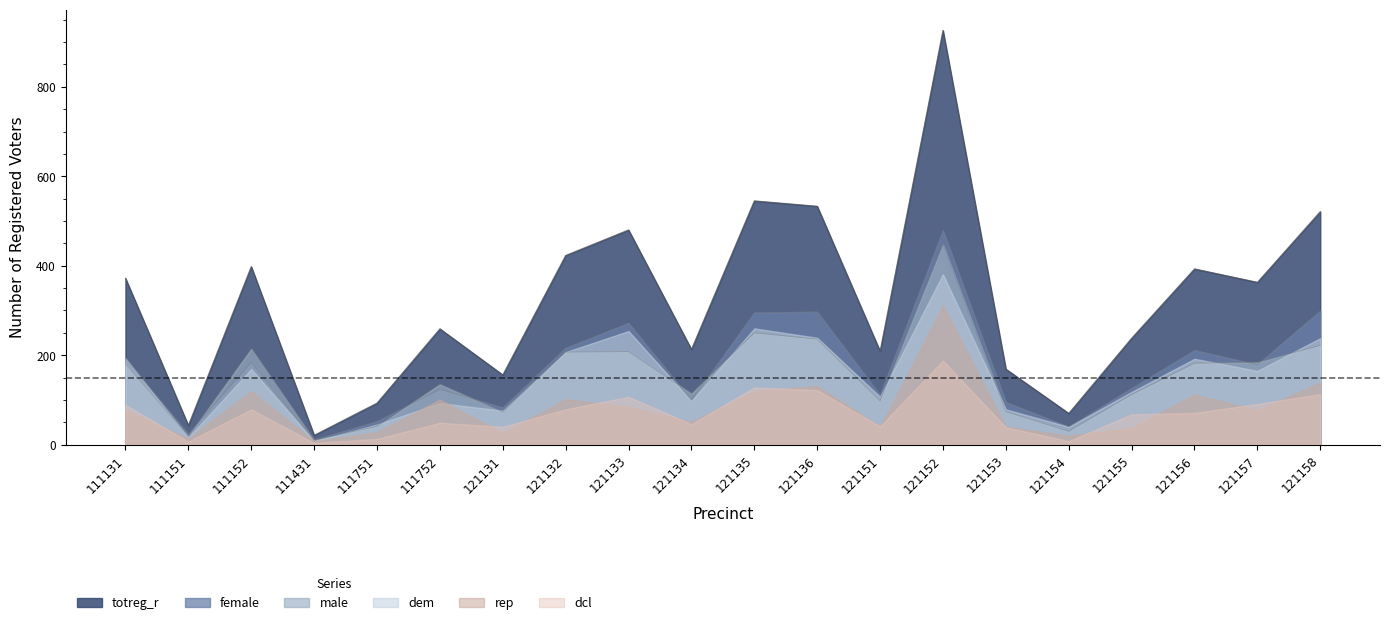

What is the difference between the maximum and minimum values in the female series?

468